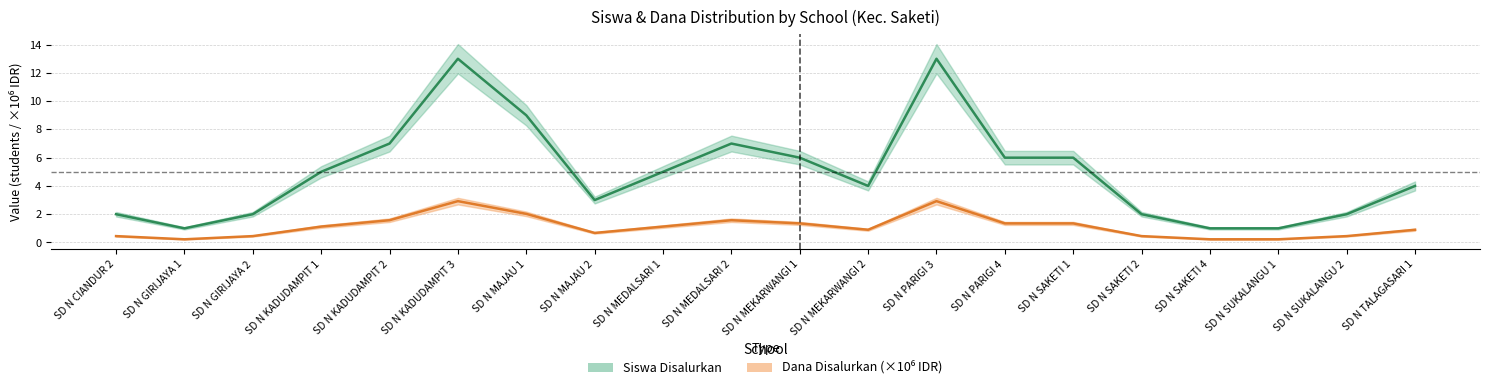

How many lines are shown in the chart?

2